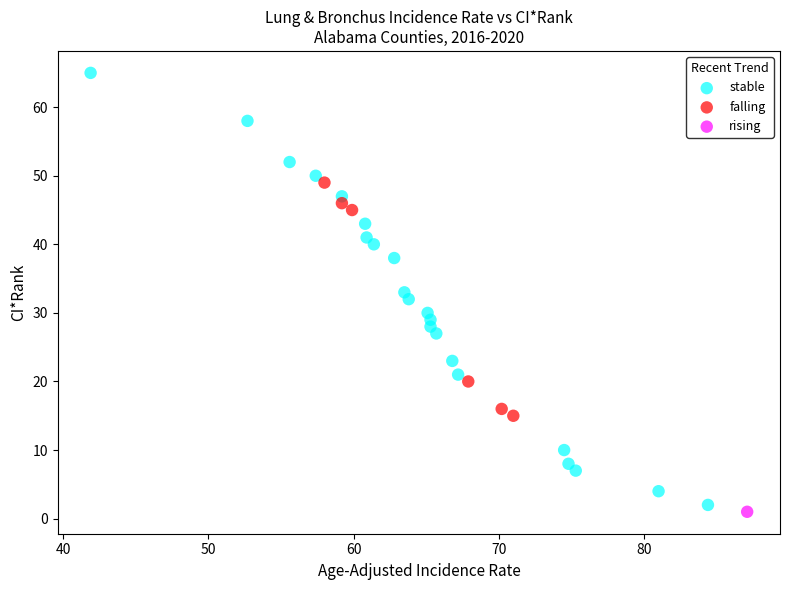

What are all the series names shown in the legend?

stable, falling, rising